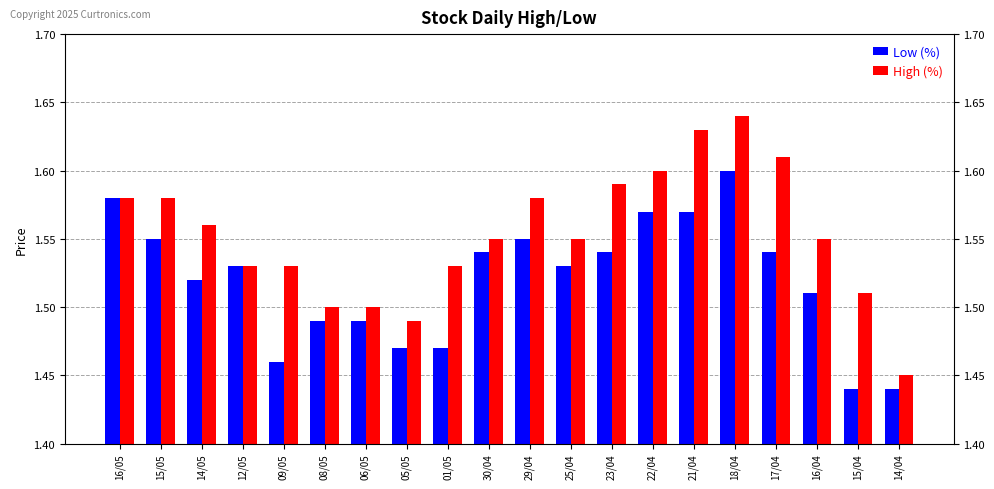

What is the sum of the High (%) values at 16/04 and 05/05?

3.0